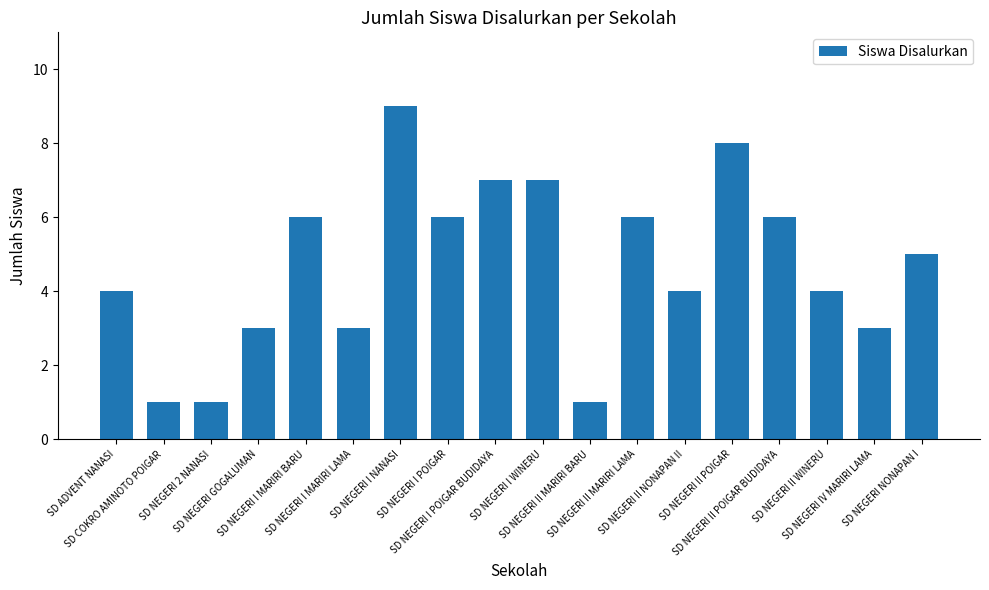

Does the chart contain any negative values?

No